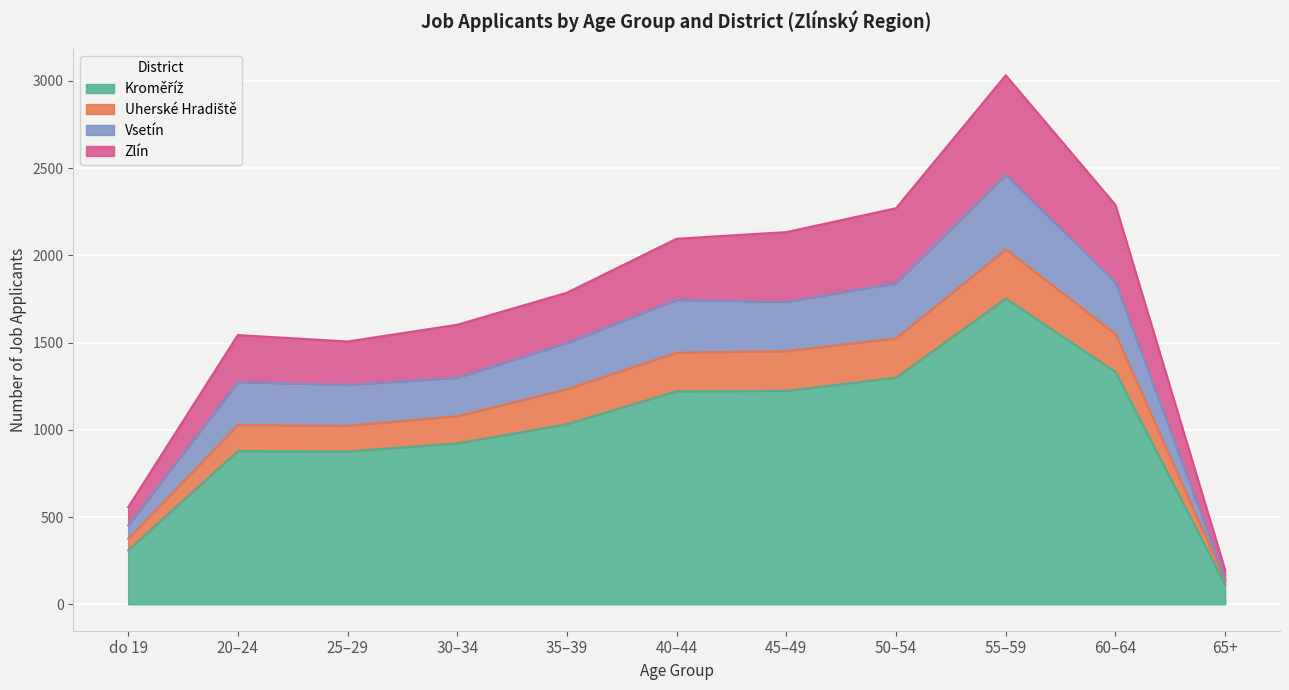

At which category is the sum across all series the highest?

55–59